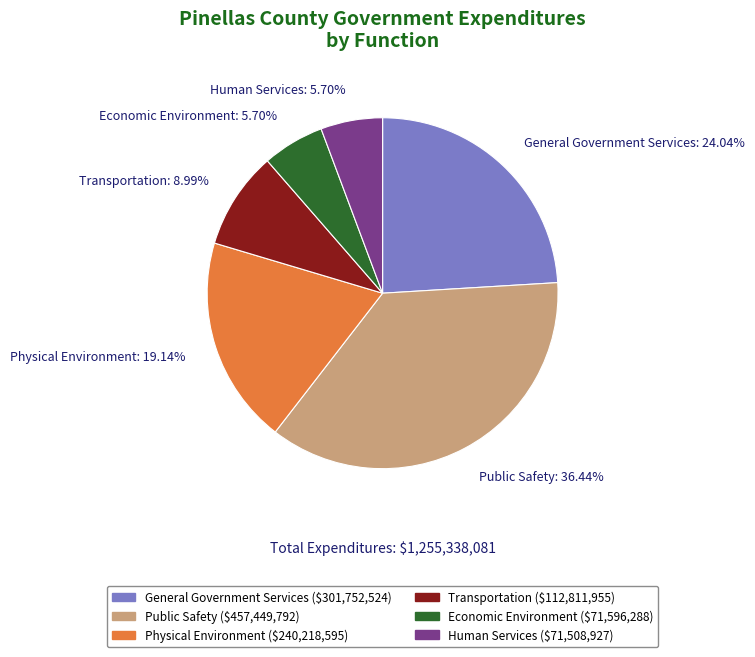

What is the ratio of the value at Economic Environment to the value at Physical Environment?

0.3